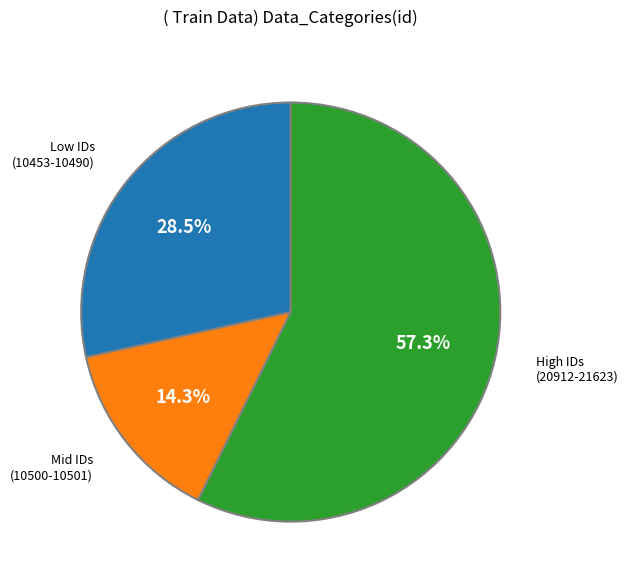

Does any single category account for the majority?

Yes